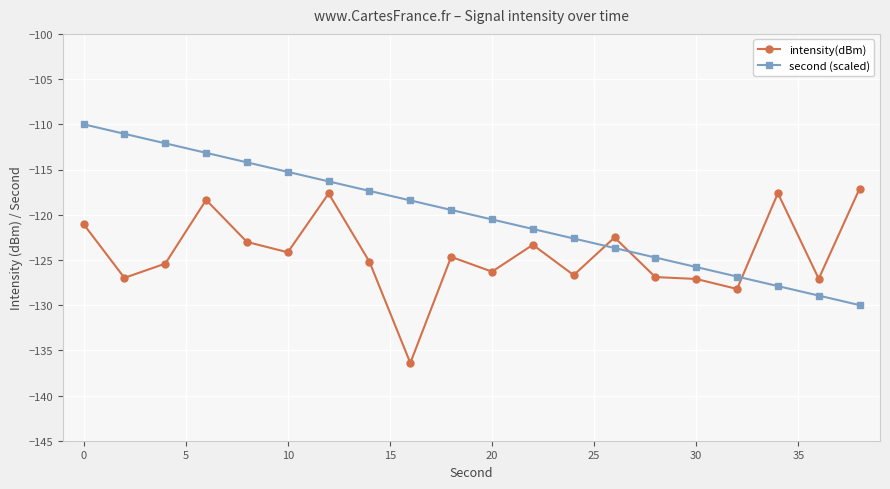

List the series in order of their overall mean, highest first.

second (scaled), intensity(dBm)